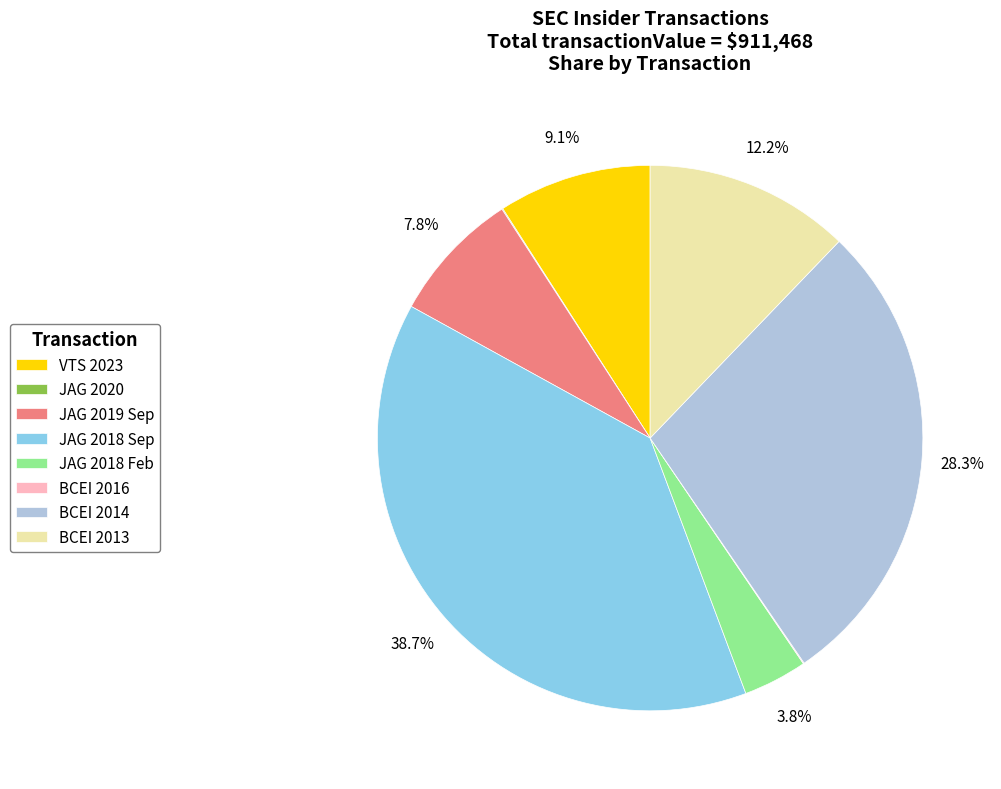

Does JAG 2018 Feb represent more than half of the total?

No